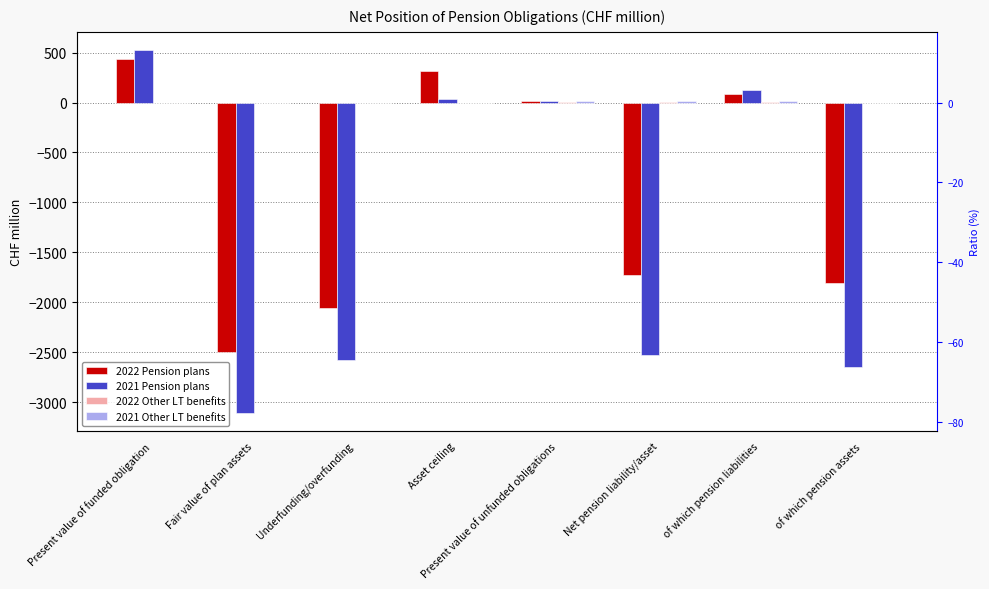

The 2022 Other LT benefits series shows 12.7 at Present value of unfunded obligations. True or false?

False